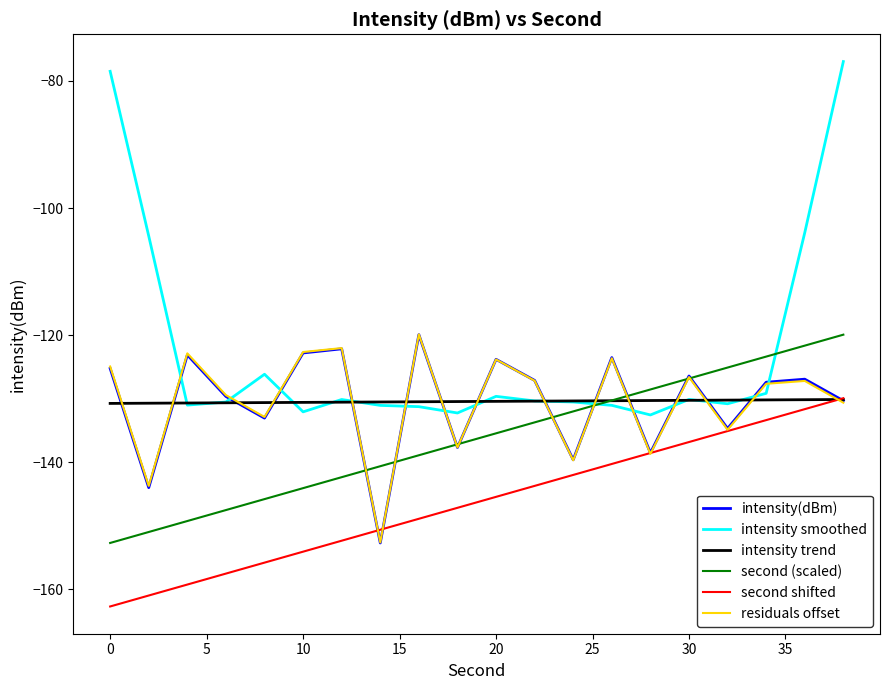

After their last crossing, which series has the higher values: residuals offset or intensity smoothed?

intensity smoothed